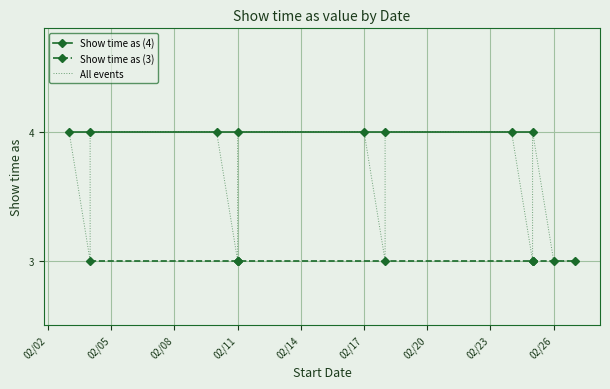

What is the difference between the second highest and minimum values?

1